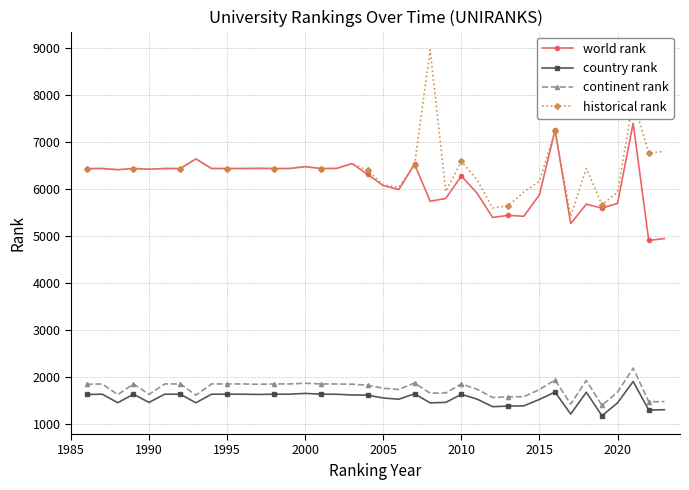

What is the value of the world rank point at the 8th from the left?

6636